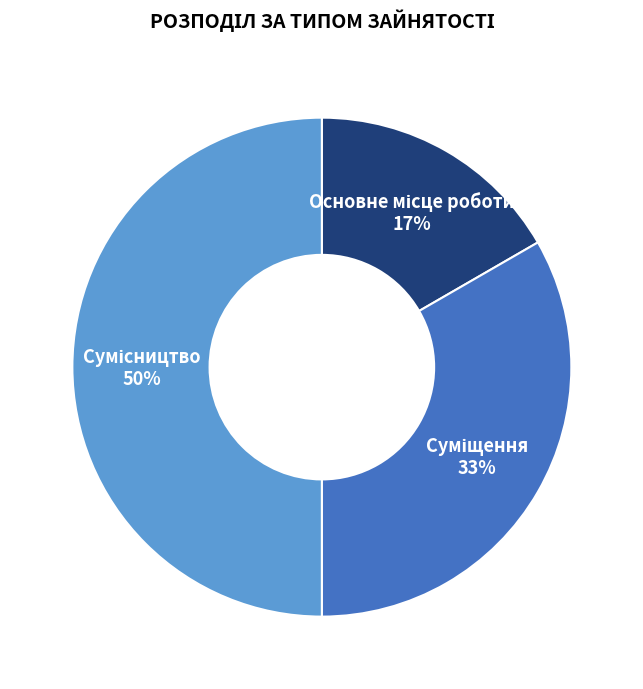

To the nearest percent, what is the average slice percentage?

33%